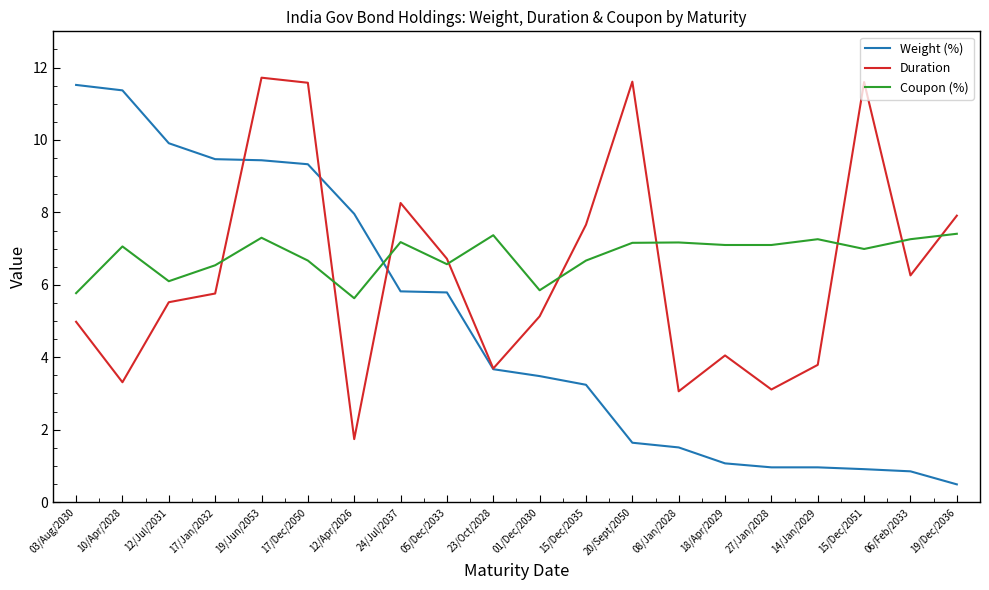

Which label corresponds to the smallest value in the chart?

19/Dec/2036